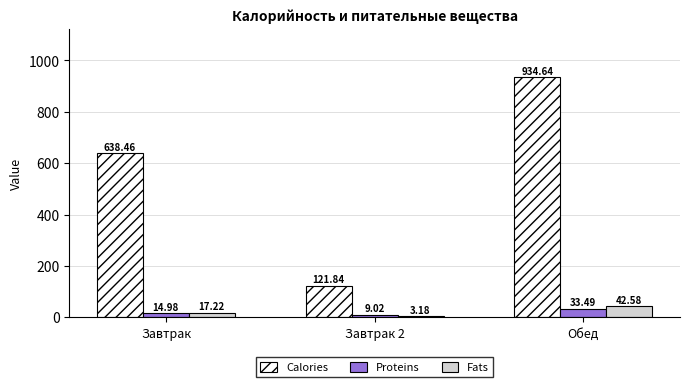

At which label is Calories closest to 528?

Завтрак